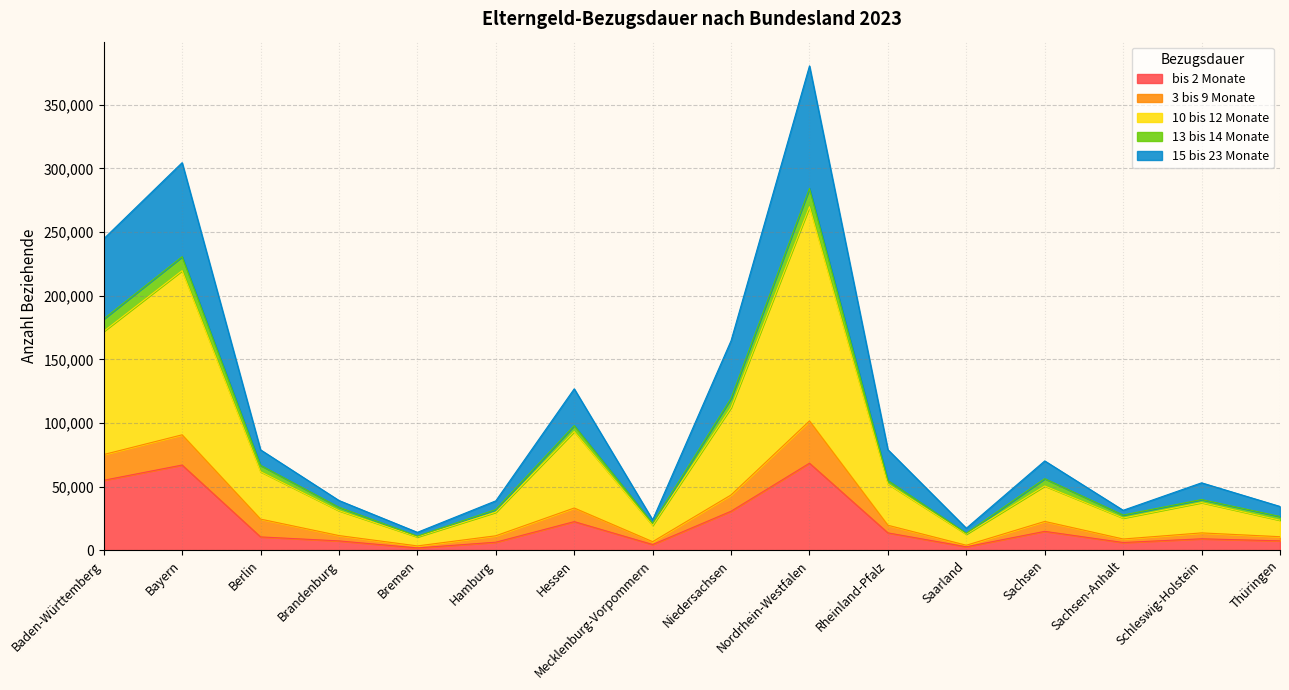

Is it true that bis 2 Monate equals 1768 at Bremen?

True